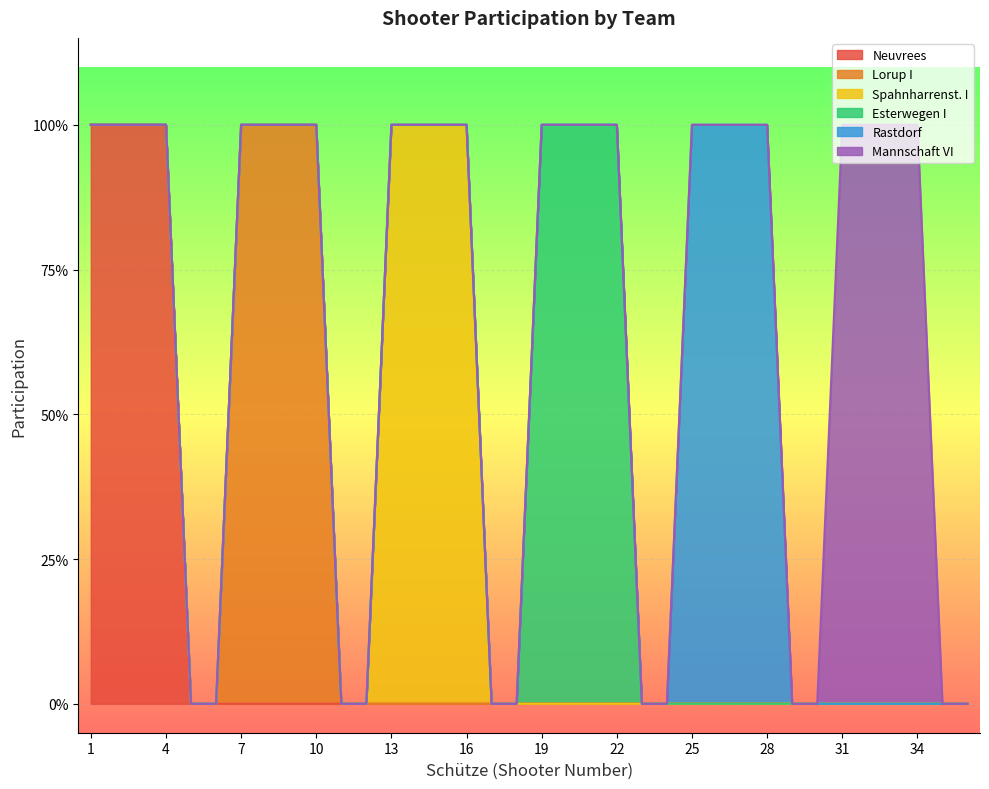

At which category is the sum across all series the highest?

1